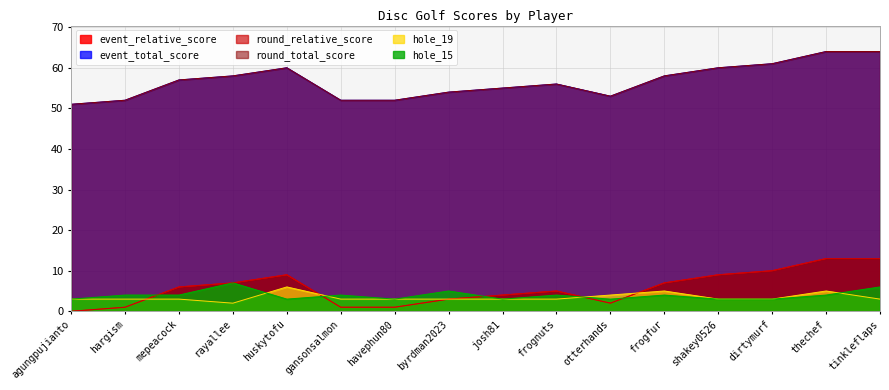

After their last crossing, which series has the higher values: hole_15 or round_relative_score?

round_relative_score